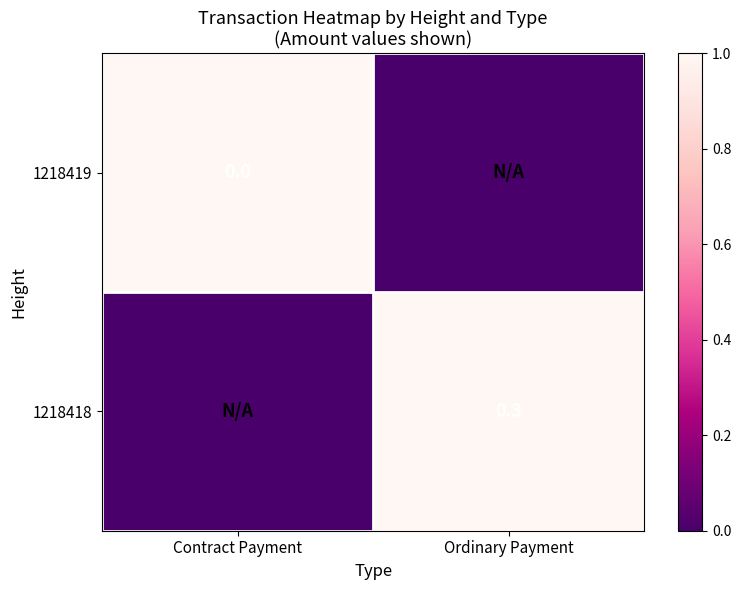

Is it true that 1218418 equals 0.1 at Ordinary Payment?

False